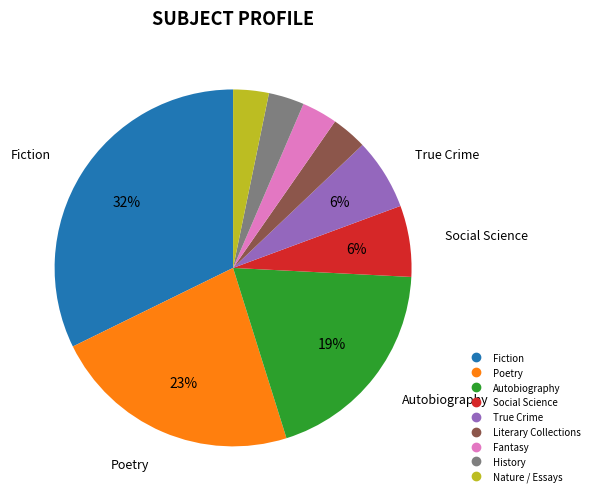

Combined, do Fiction and Poetry account for over 50%?

Yes